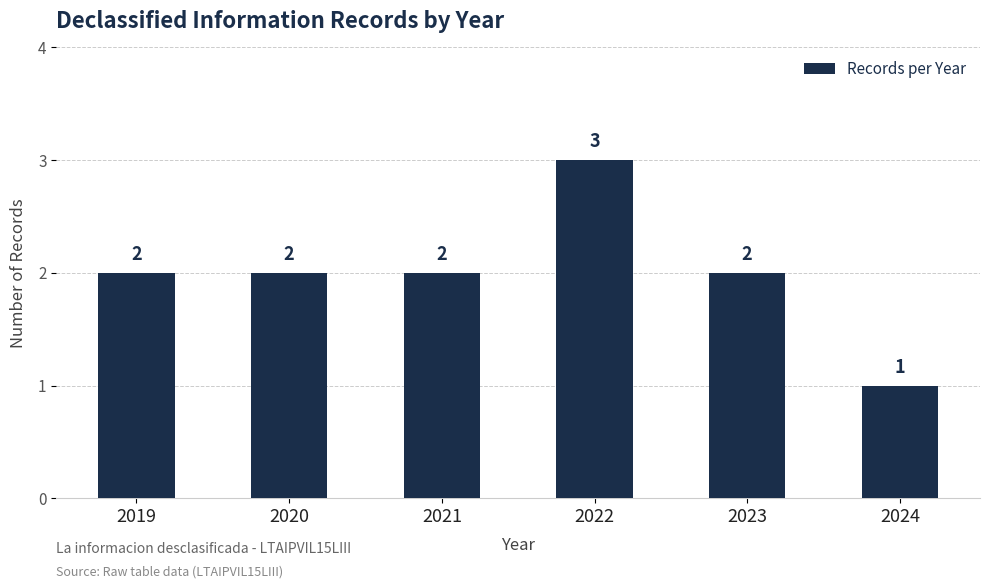

What value does the data have at 2020?

2